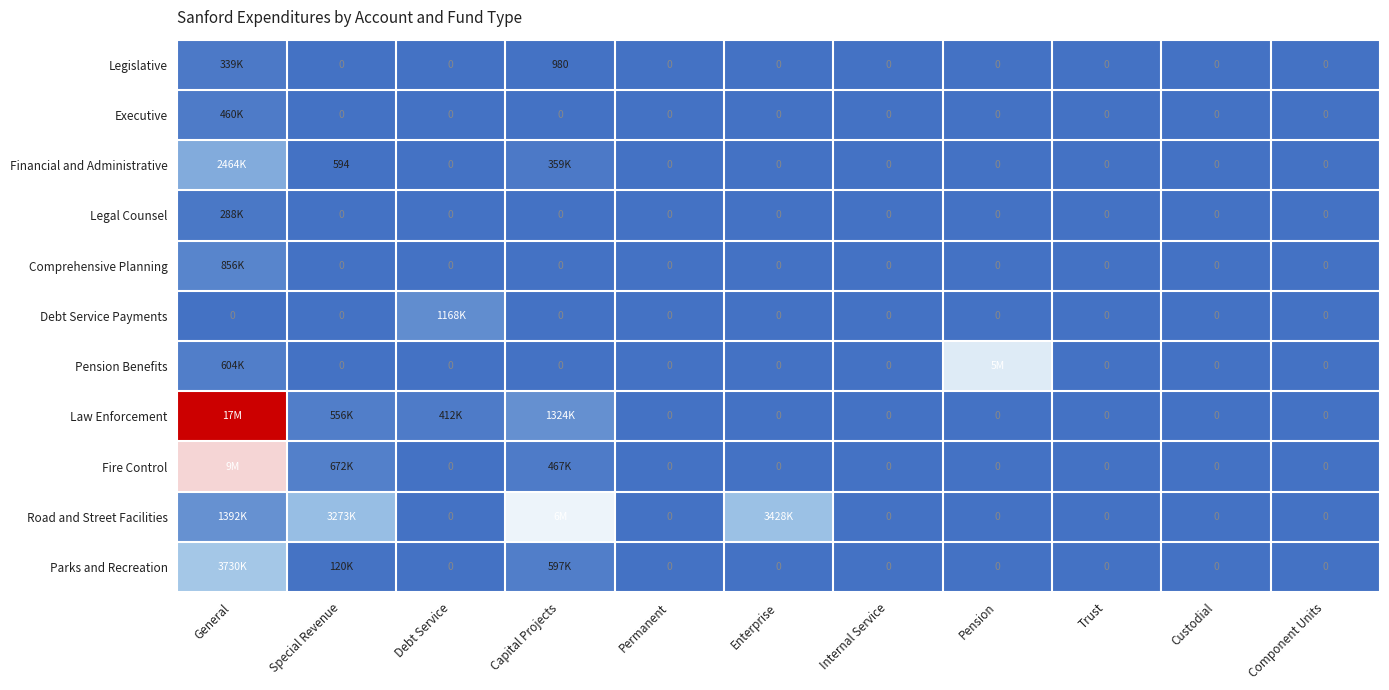

What is the sum of all Financial and Administrative values?

2825310